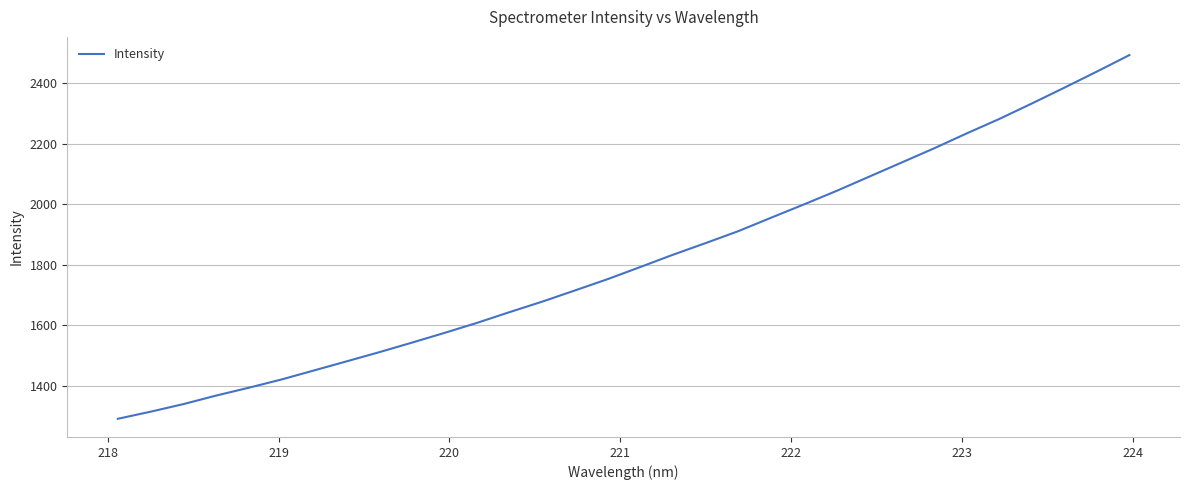

What is the maximum value shown in the chart?

2493.0